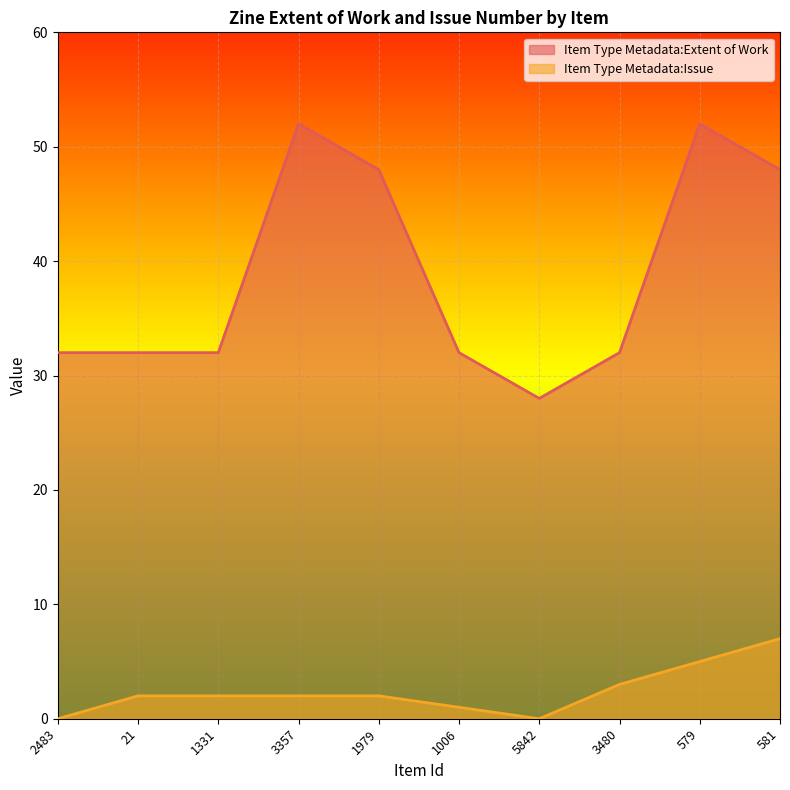

Which series changed the most between 21 and 1979?

Item Type Metadata:Extent of Work